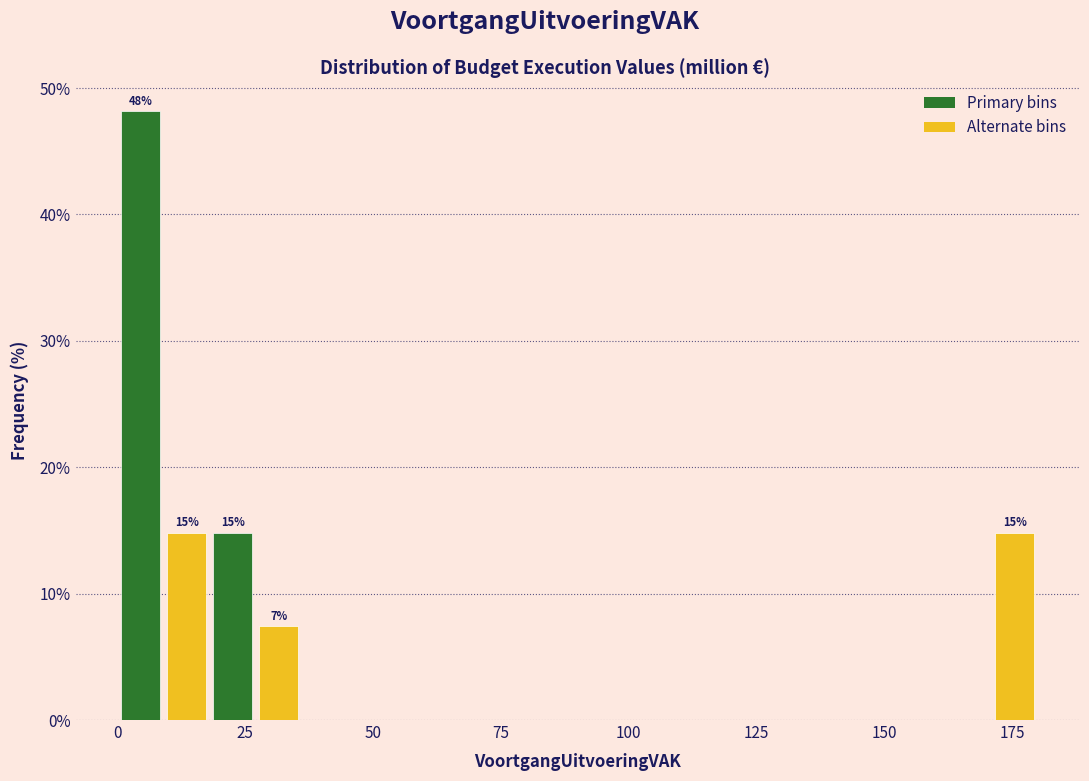

Read against the x-axis, roughly where is the centre of the tallest bar?

5